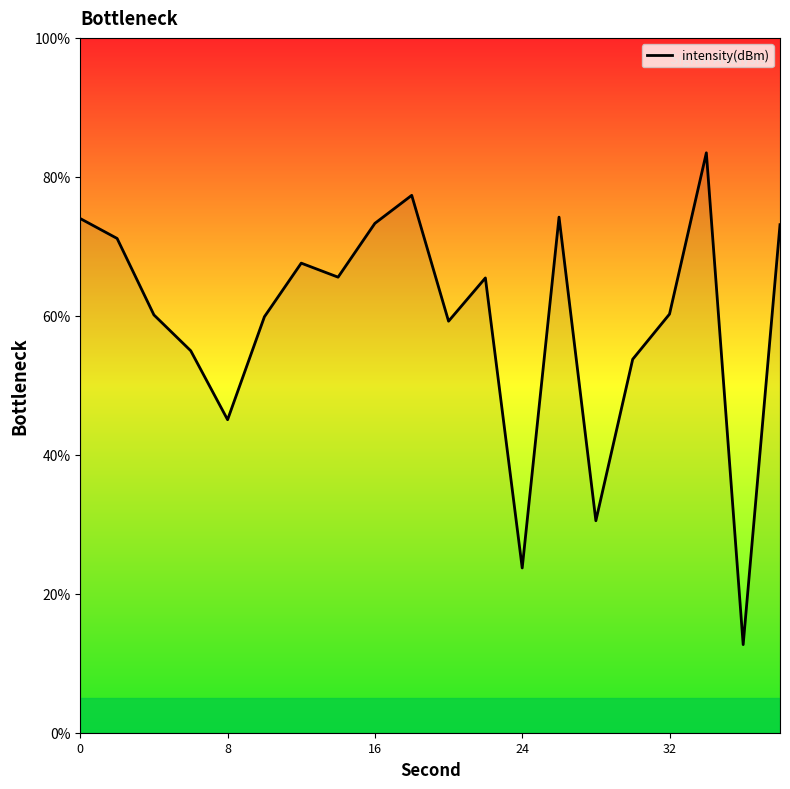

What is the smallest value displayed?

12.7